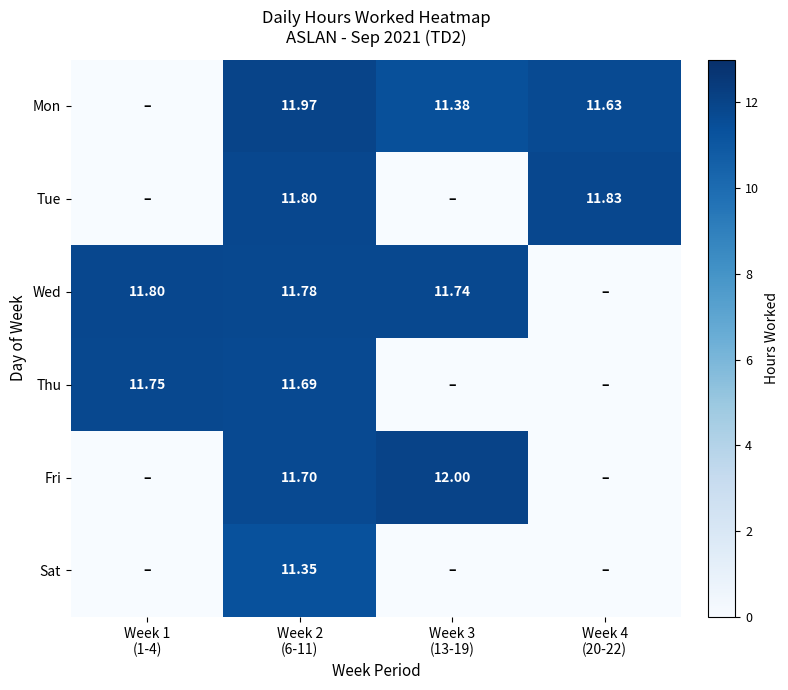

The Mon series shows 11.4 at Week 3 (13-19). True or false?

True